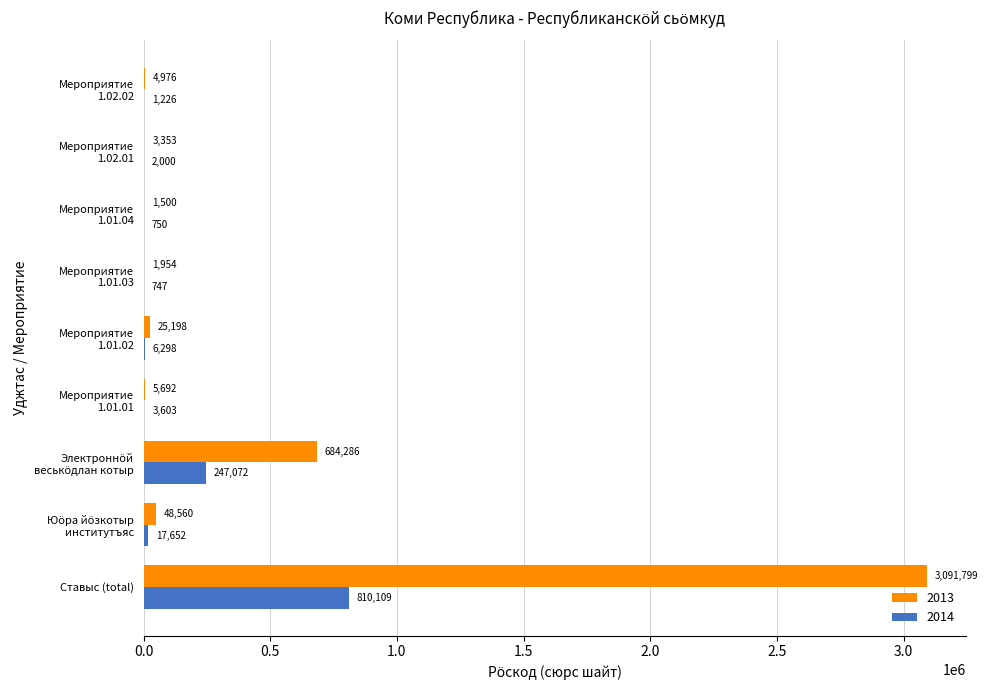

What value does the 2013 series have at Мероприятие
1.01.02?

25198.2